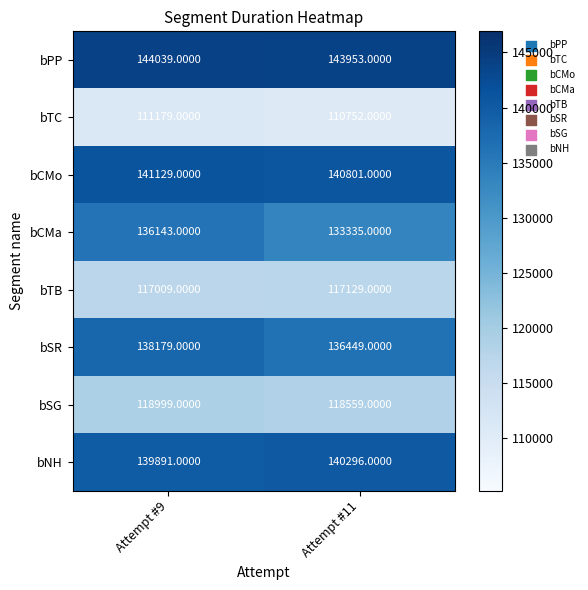

Rank the series by their maximum value, from highest to lowest.

bPP, bCMo, bNH, bSR, bCMa, bSG, bTB, bTC